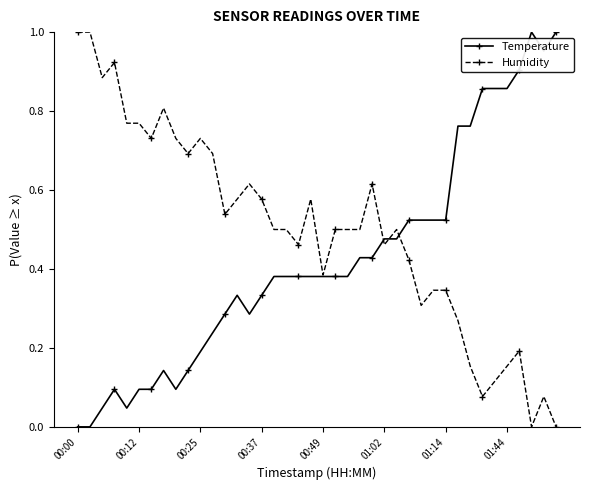

Rank the series by their average value, from lowest to highest.

Temperature, Humidity